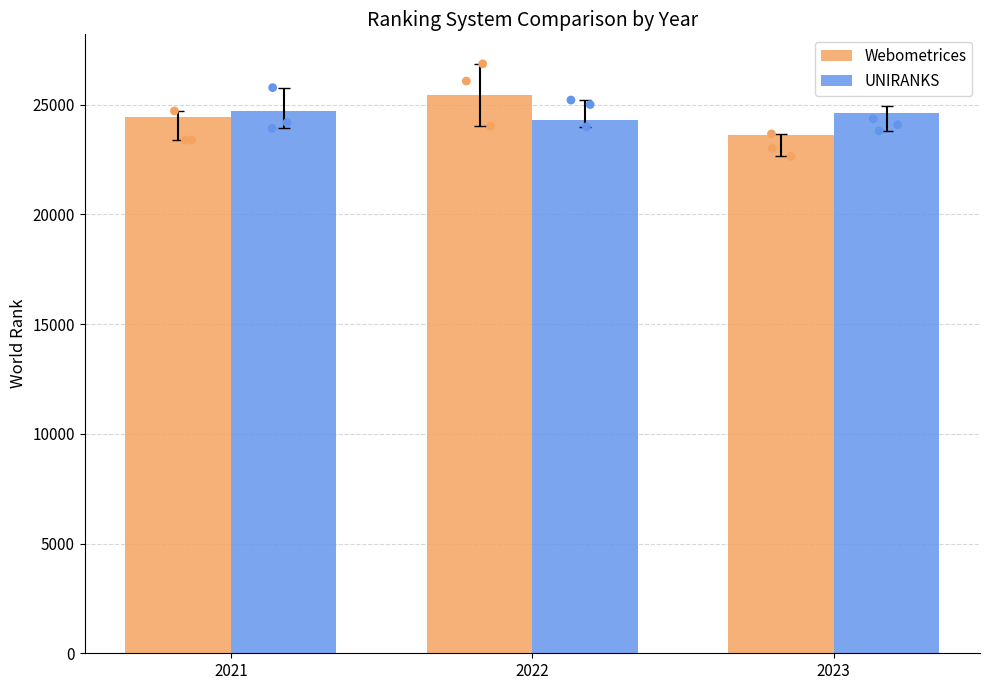

Which series has the largest Y range (max minus min)?

Webometrices